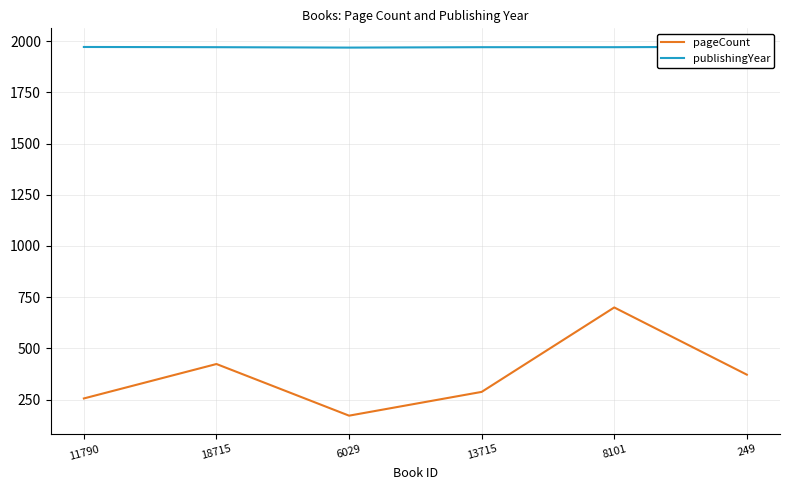

How many lines are shown in the chart?

2